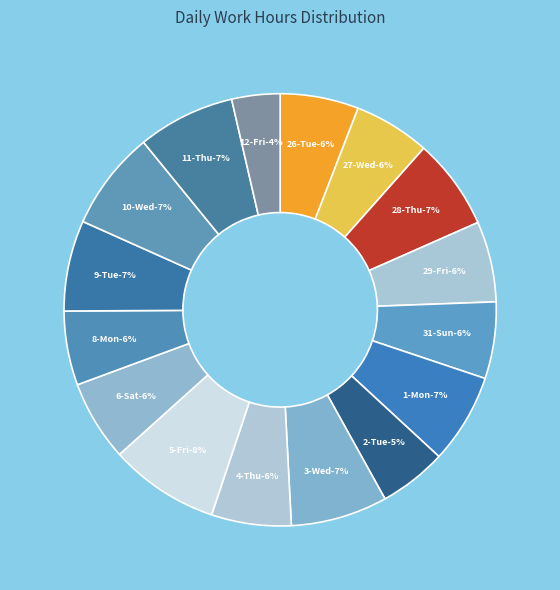

How many segments does this pie chart have?

16